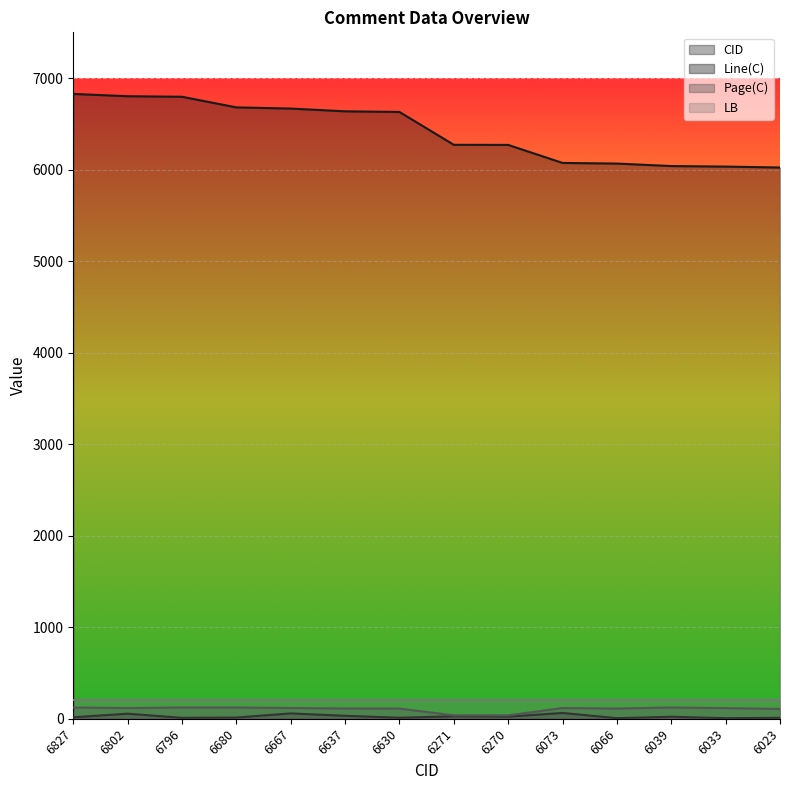

Is it true that Page(C) equals 60 at 6827?

False